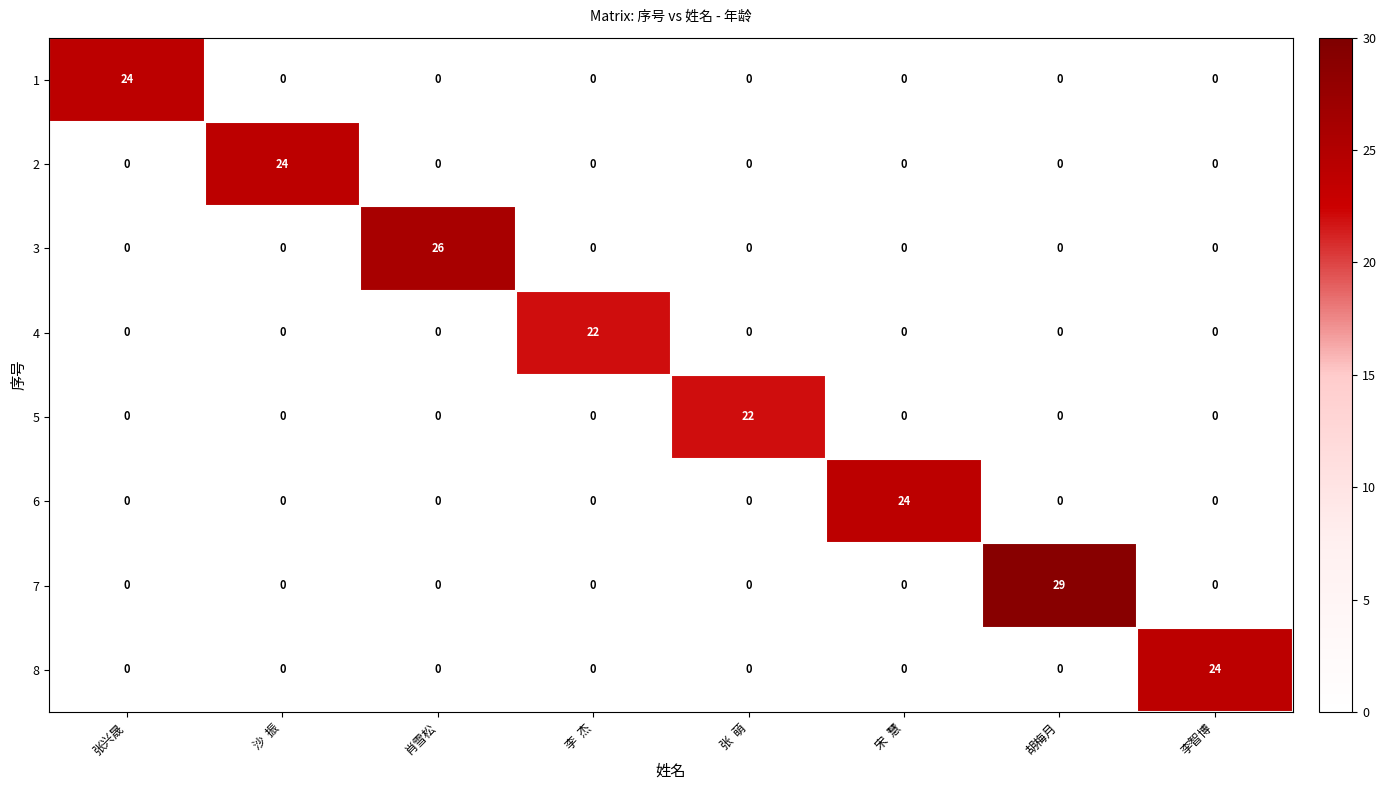

What is the total value across all series at 沙  振?

24